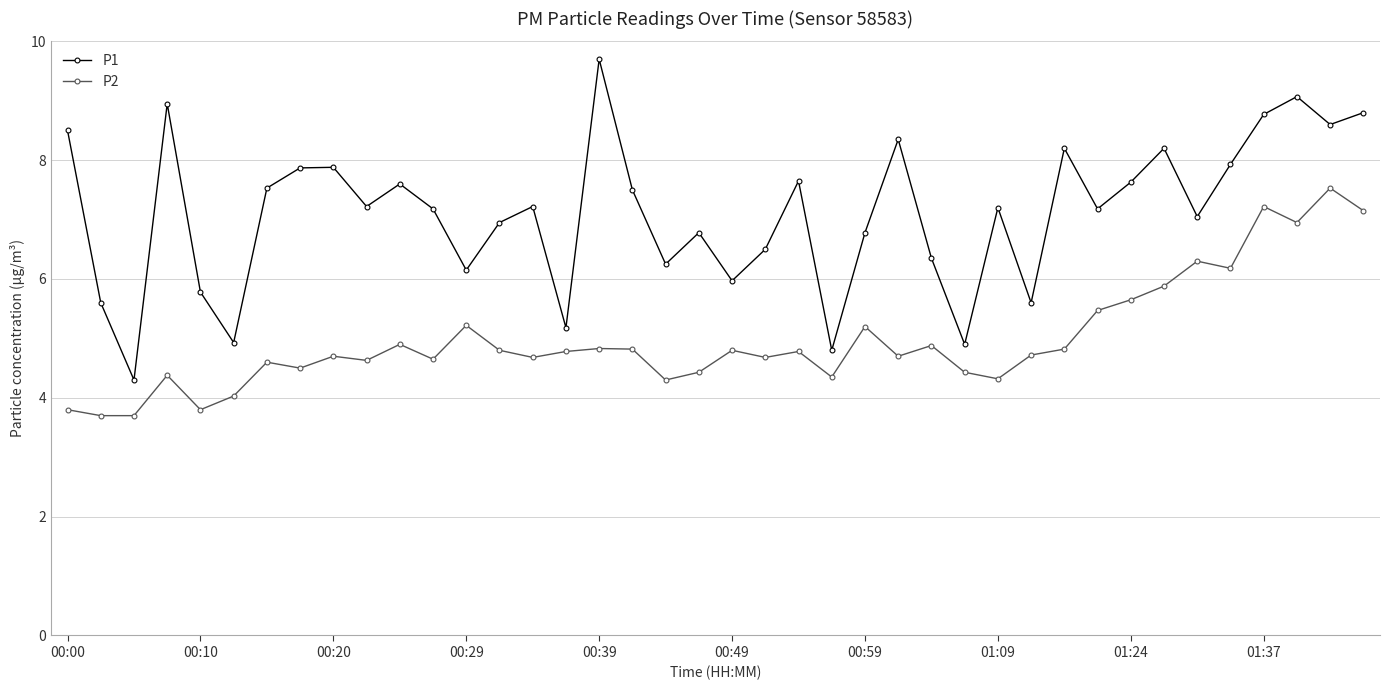

What is the value of the P1 point at the 10th from the left?

7.2